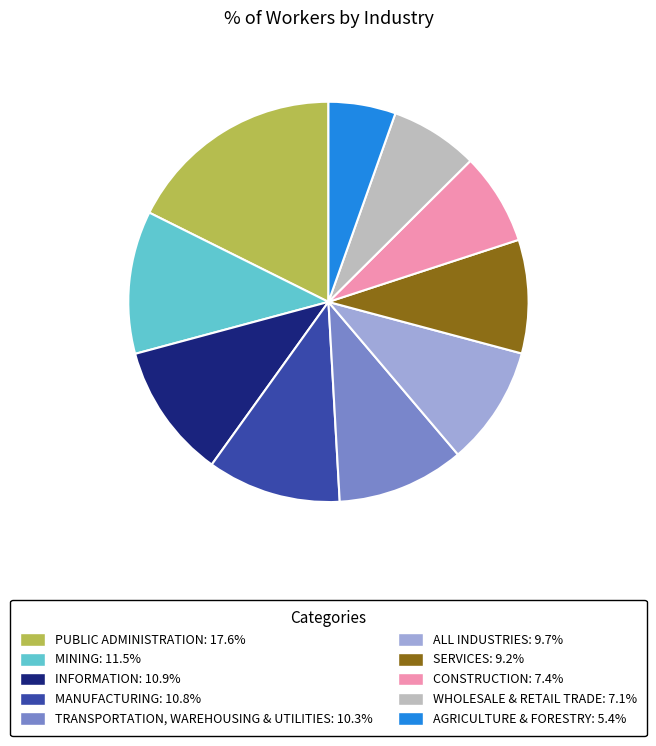

Is there a majority slice in this chart?

No